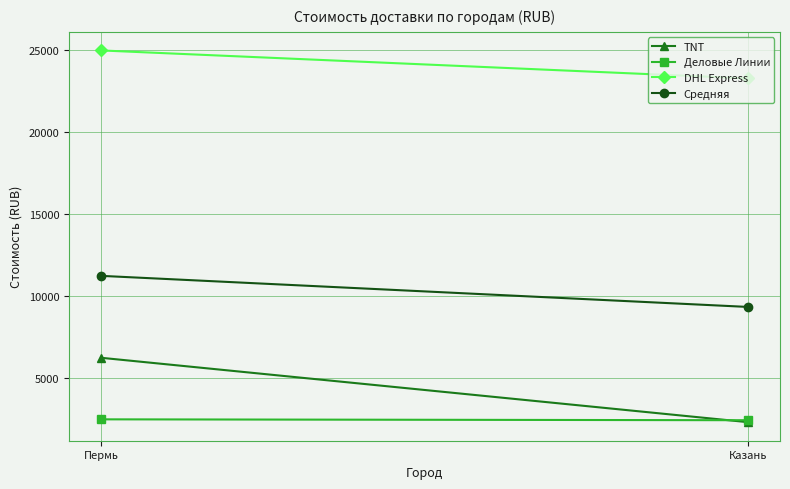

Count the Деловые Линии values in the range 2417 to 2471.

2